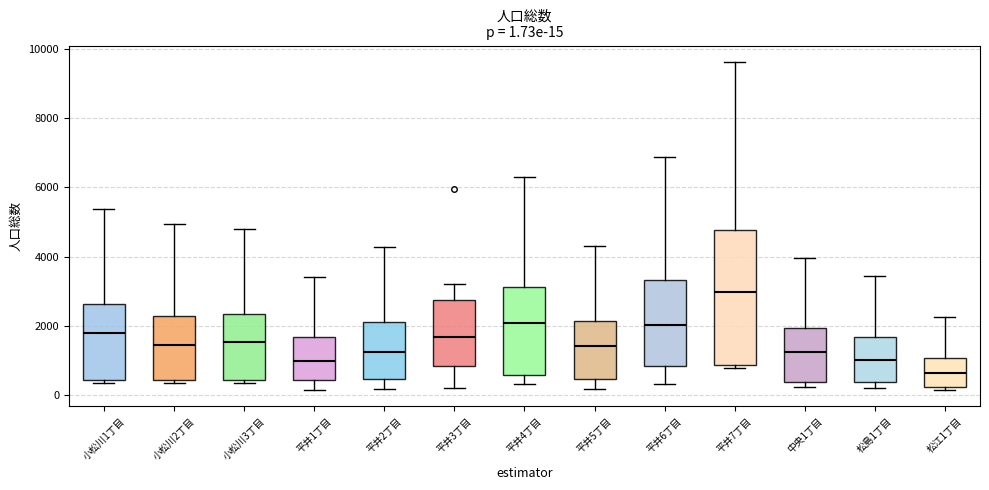

Which box is the tallest, from its lower edge to its upper edge?

平井7丁目